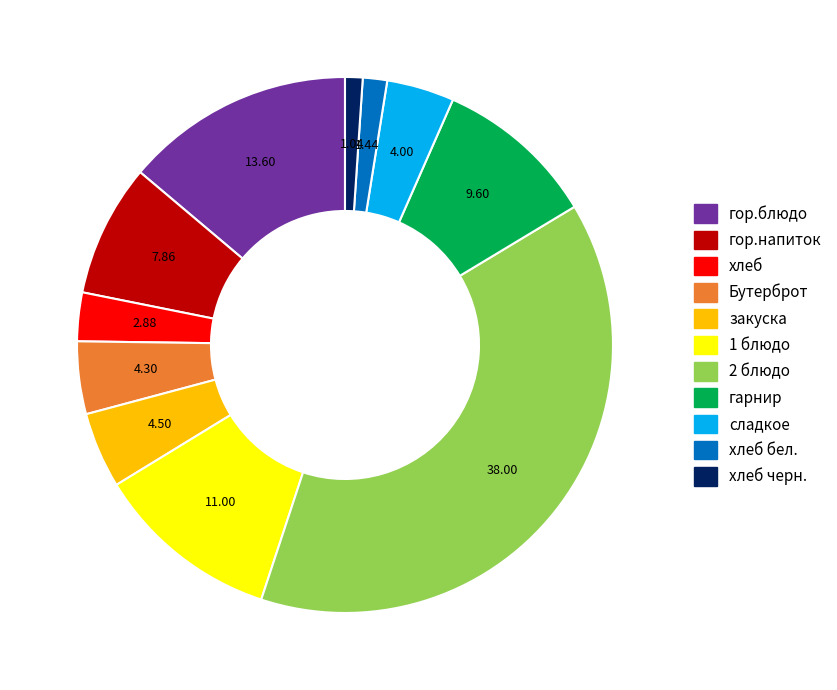

Is there a majority slice in this chart?

No